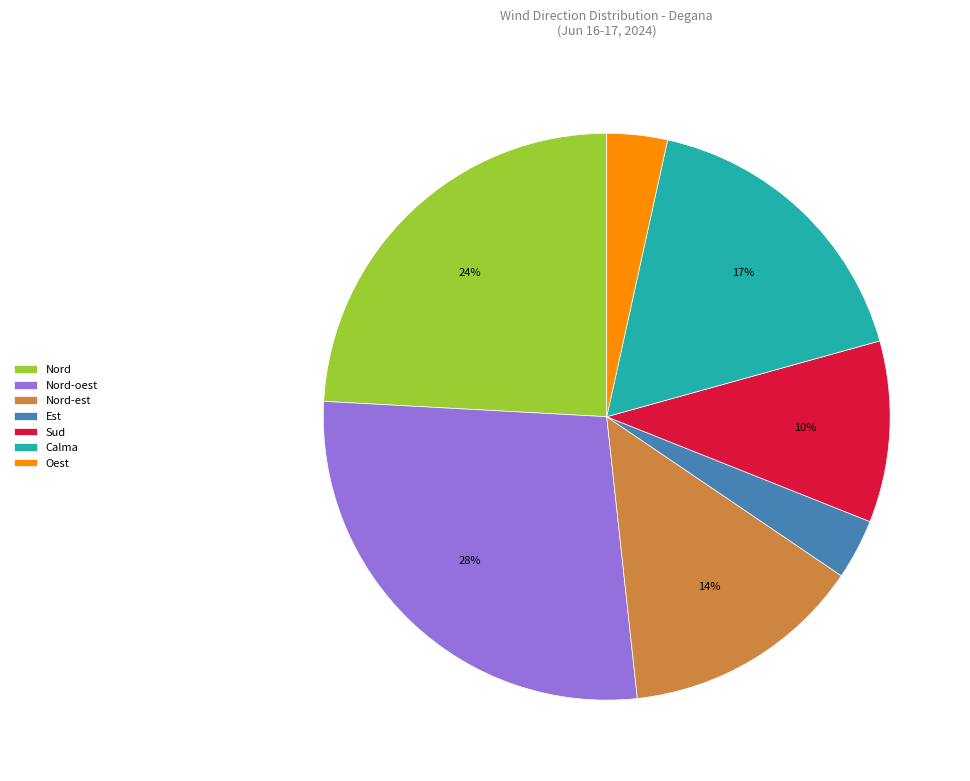

To the nearest percent, what portion does Nord represent?

24%